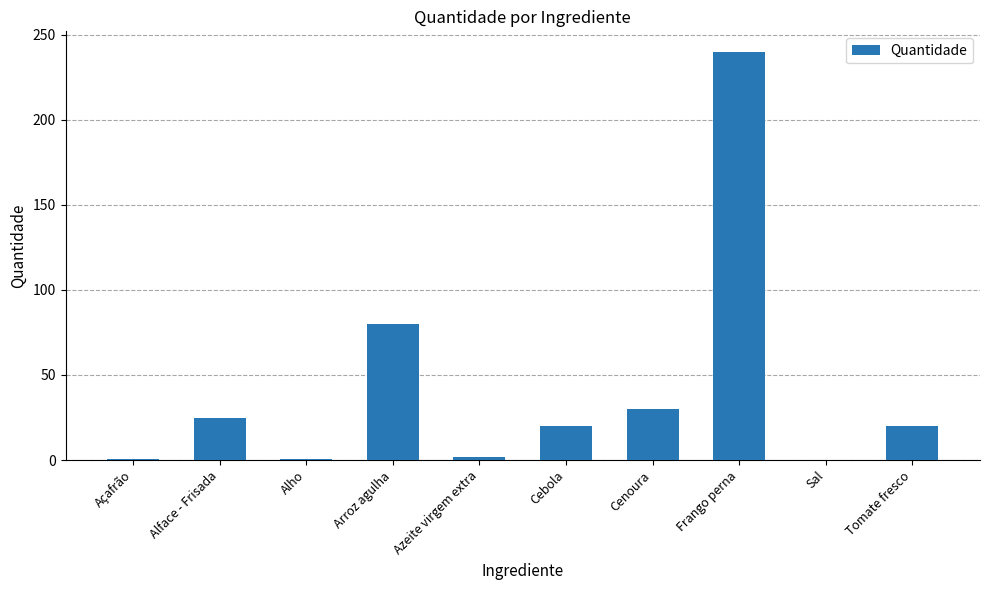

True or false: the data shows 30.0 at Cenoura.

True